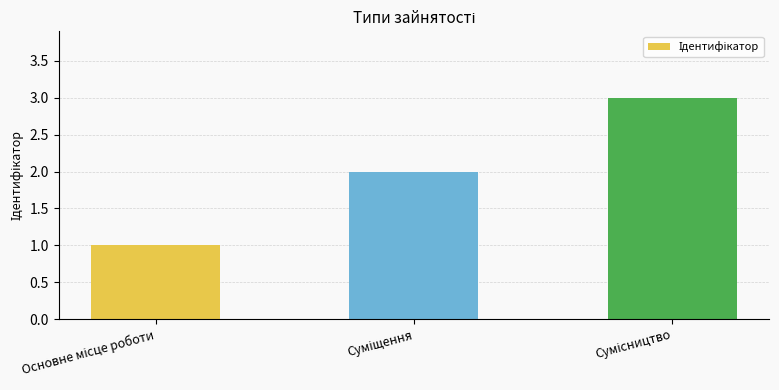

What is the sum of all values?

6